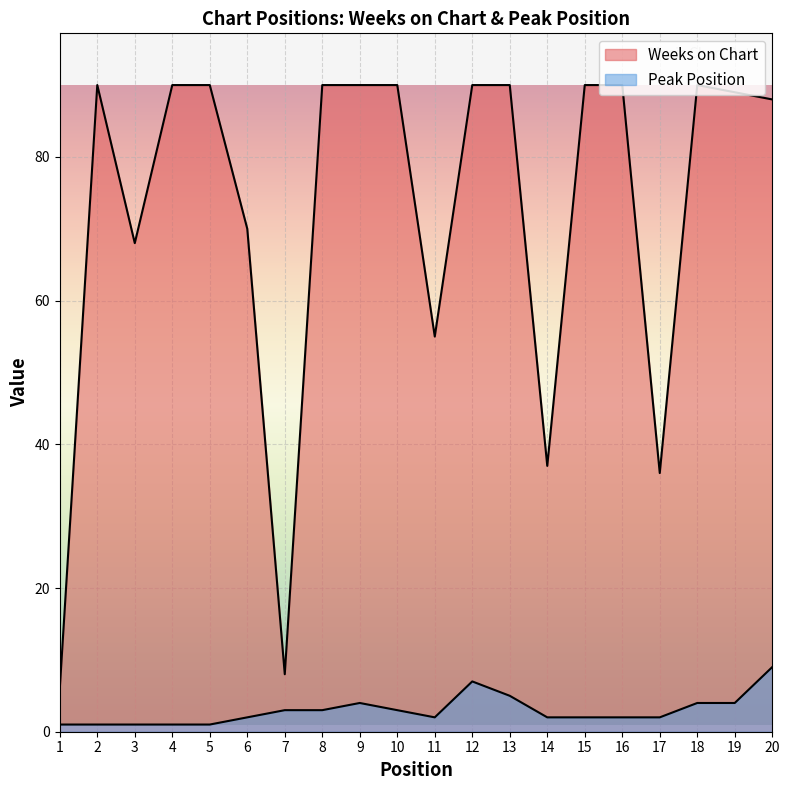

Count the number of categories in the chart.

20